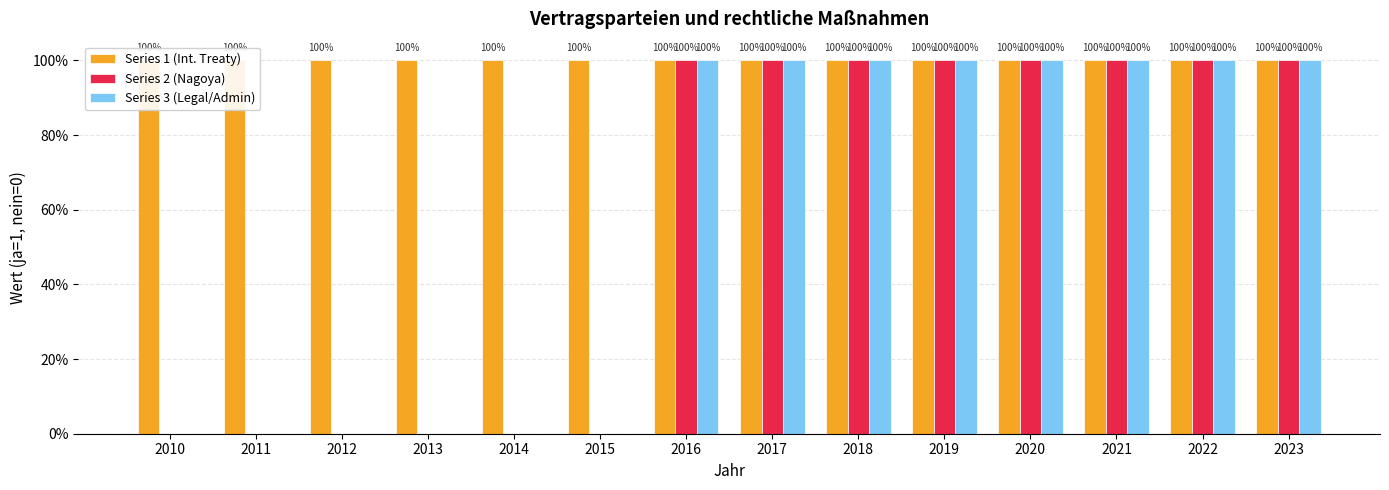

The Series 1 (Int. Treaty) series shows 2 at 2021. True or false?

False